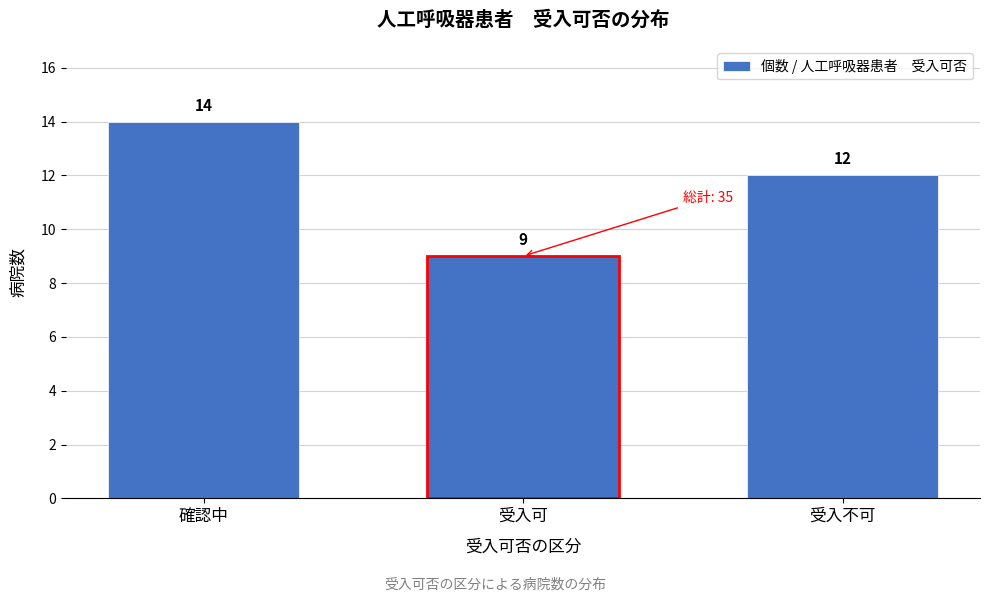

Reading left to right, list all the values displayed in this chart.

14	9	12